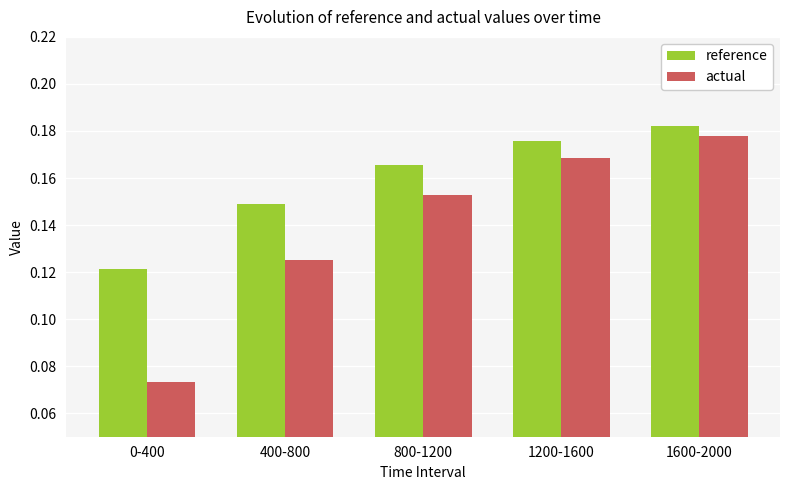

True or false: actual has a value of 0.0 at 0-400.

False